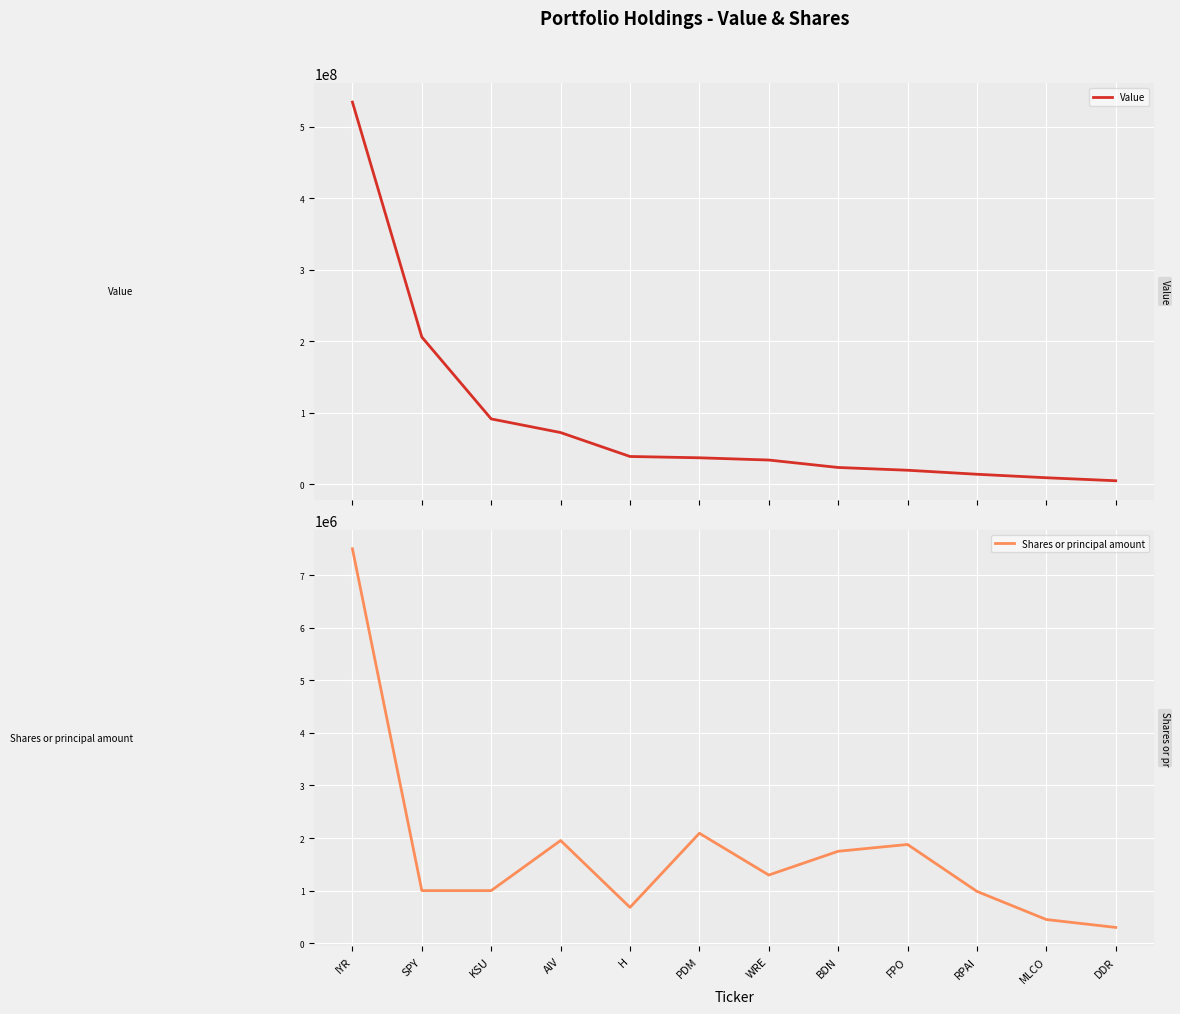

At which label does Value first exceed 36771000?

IYR